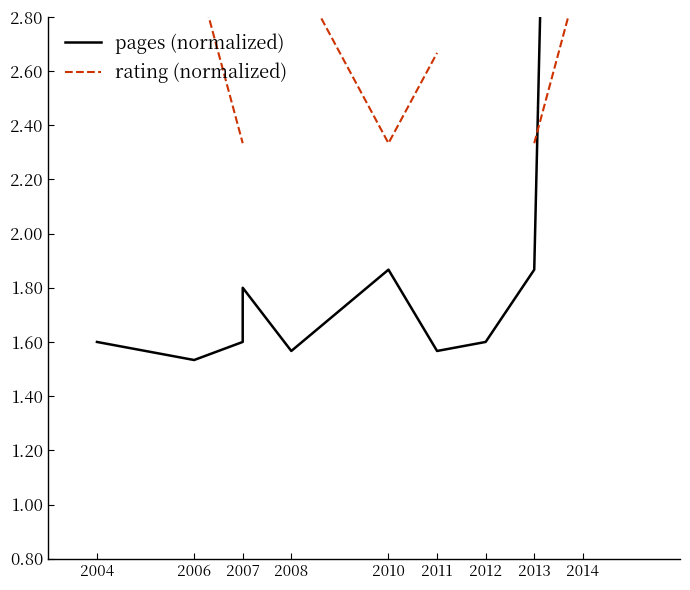

Which series has the largest range (max minus min)?

pages (normalized)